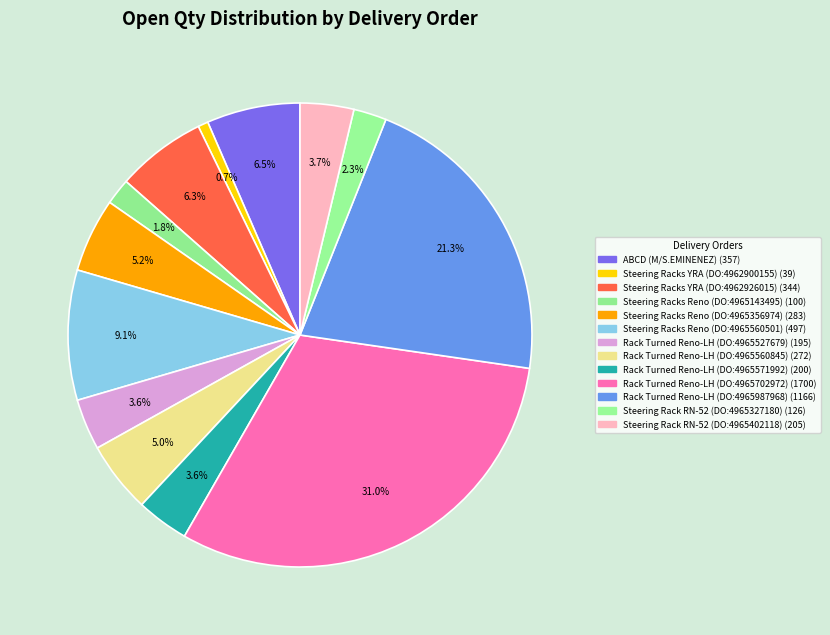

How many segments does this pie chart have?

13